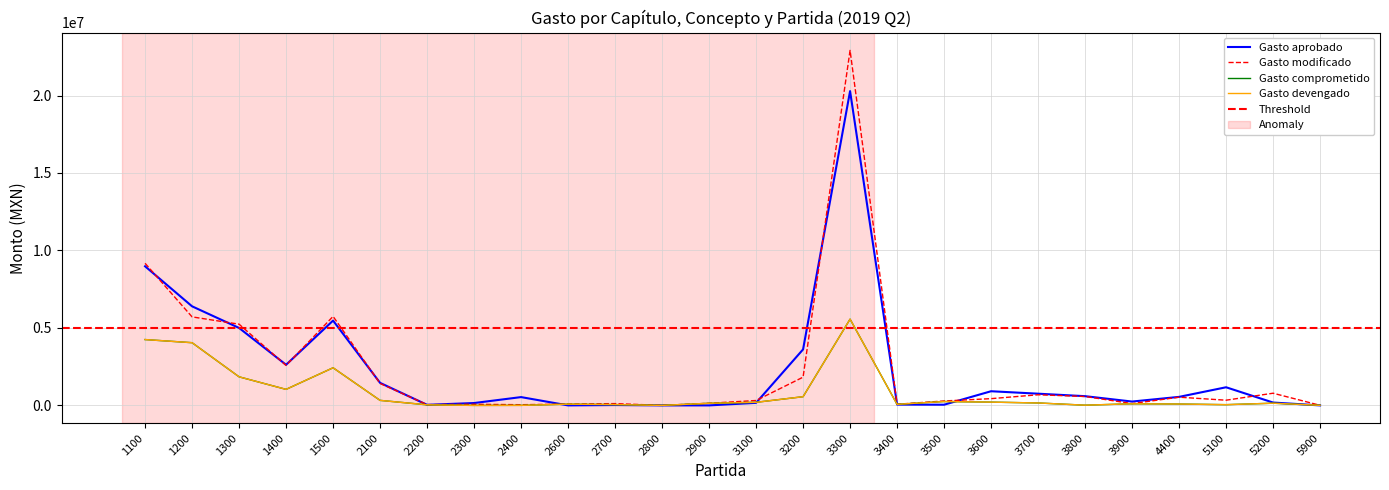

Where is Gasto modificado nearest to the value 11456814?

1100